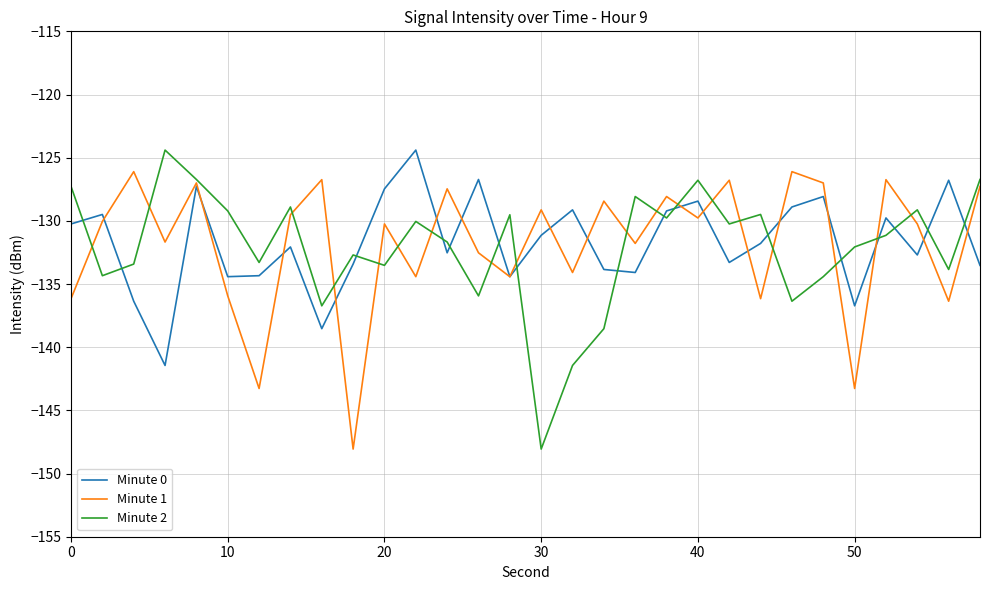

After their last crossing, which series has the higher values: Minute 0 or Minute 2?

Minute 2